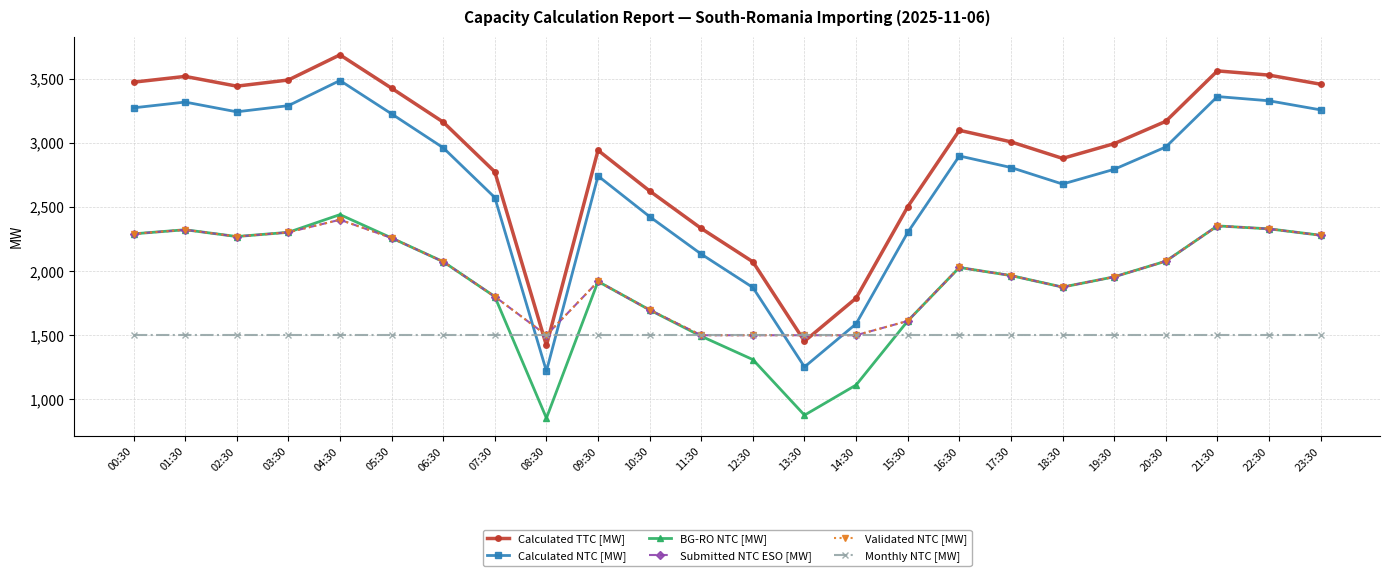

Which series changed the most between 09:30 and 16:30?

Calculated TTC [MW]